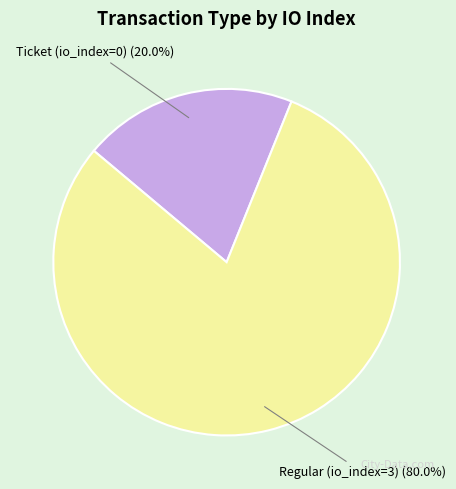

Rank the categories by value from lowest to highest.

Ticket (io_index=0), Regular (io_index=3)